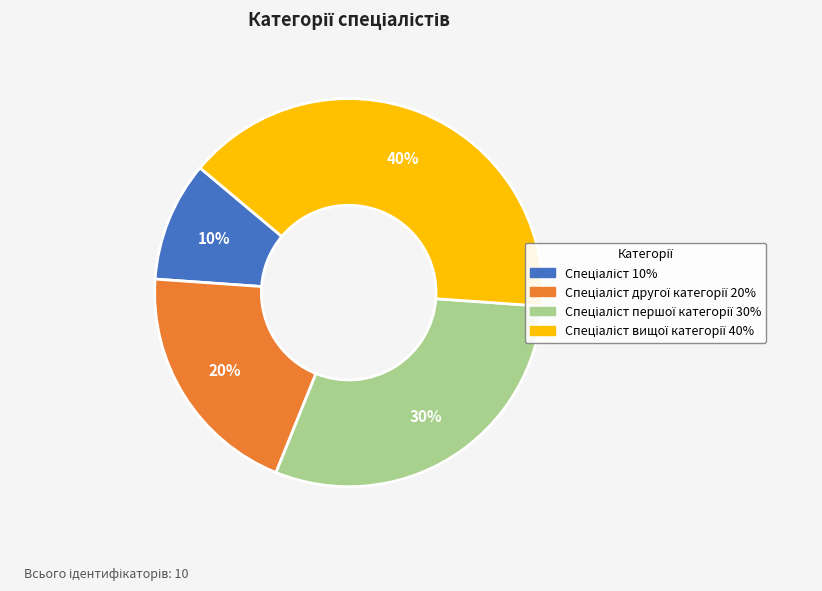

To the nearest percent, what is the average slice percentage?

25%